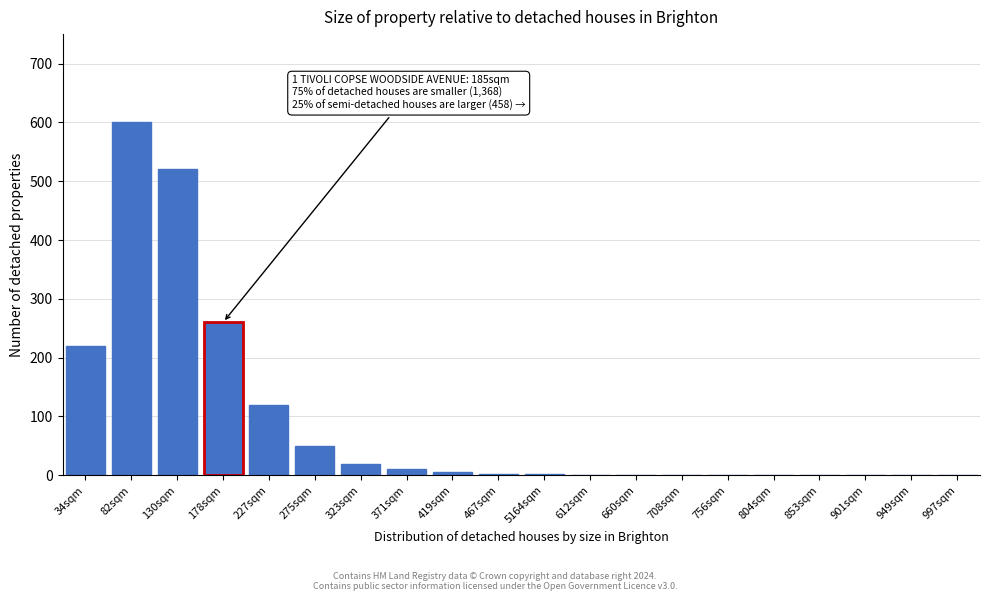

At which label is the value closest to 300?

178sqm